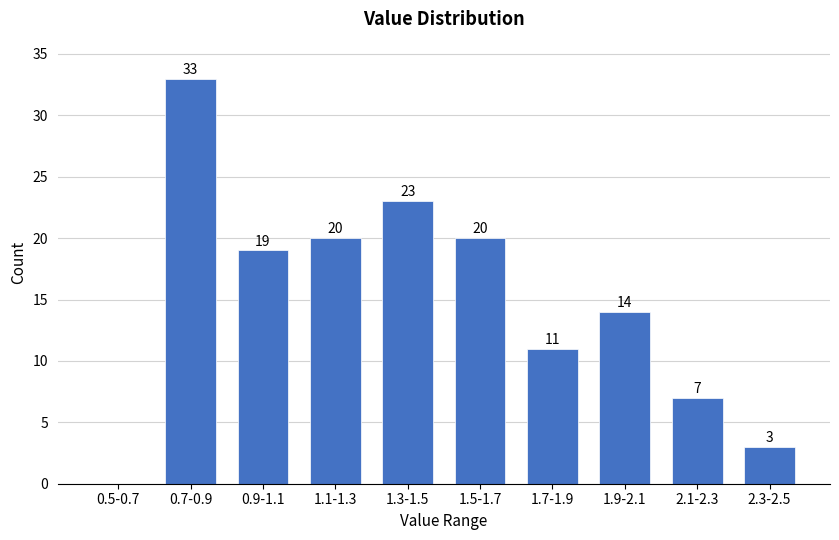

Reading left to right, transcribe all the data shown in this chart.

0.5-0.7=0	0.7-0.9=33	0.9-1.1=19	1.1-1.3=20	1.3-1.5=23	1.5-1.7=20	1.7-1.9=11	1.9-2.1=14	2.1-2.3=7	2.3-2.5=3